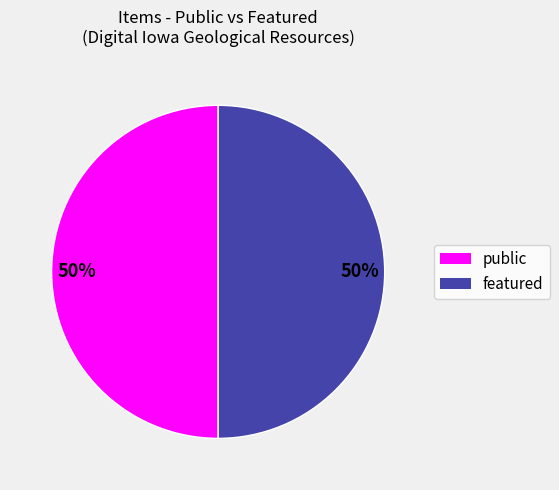

To the nearest percent, what is the average slice percentage?

50%